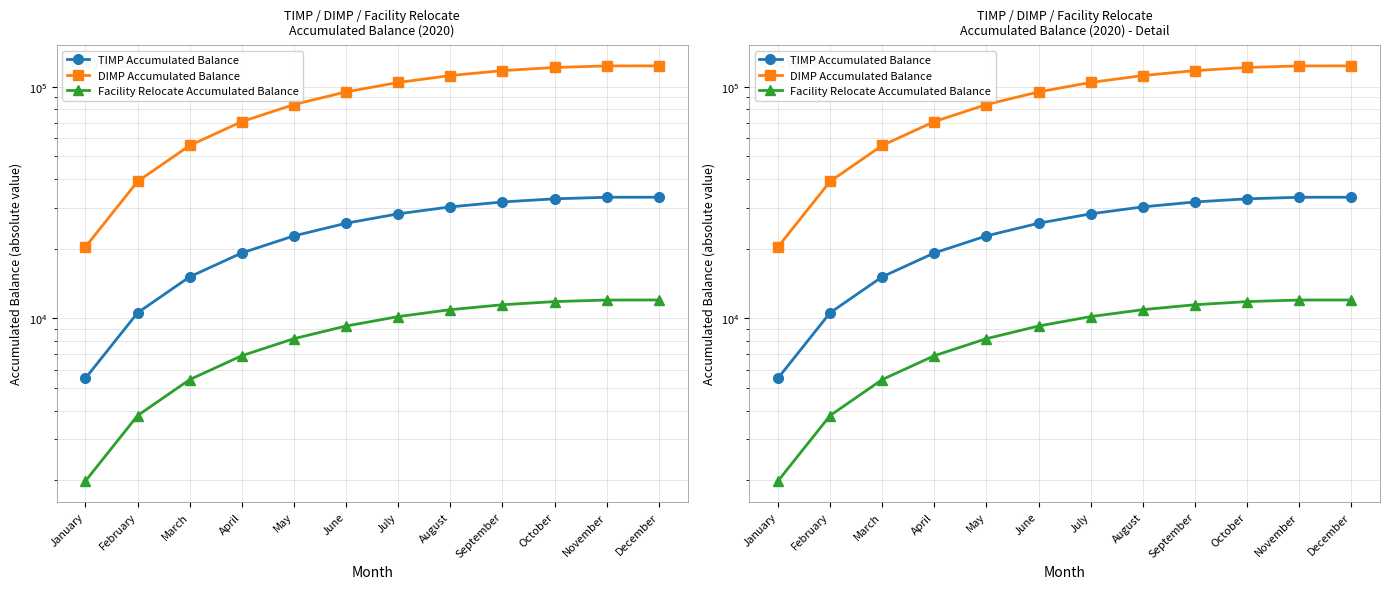

The value of TIMP Accumulated Balance at May is 22684.7. True or false?

True